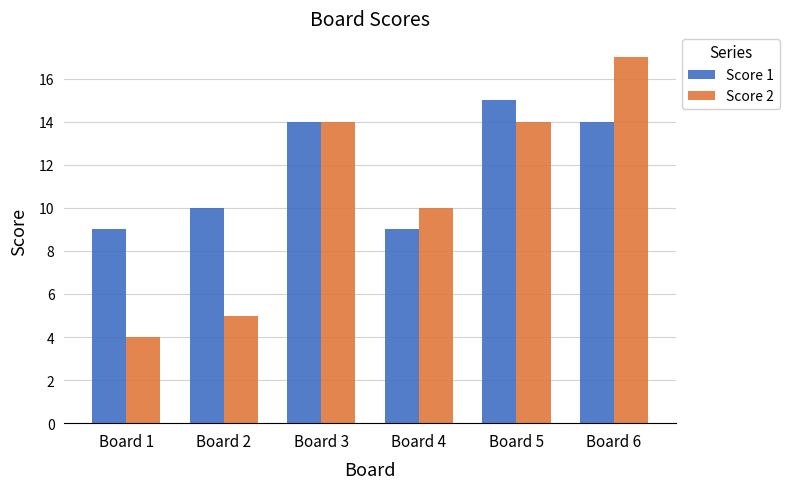

How many categories are shown in the chart?

6